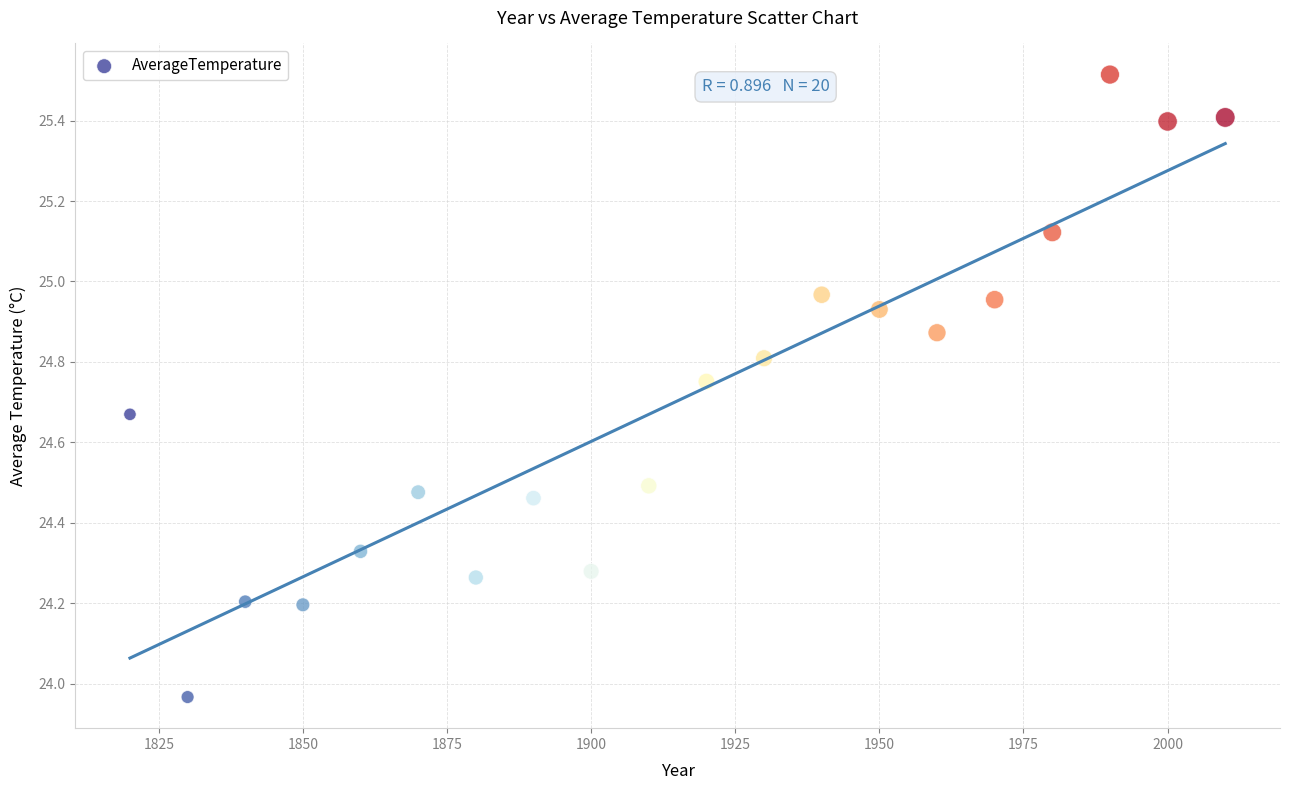

What is the range of X values (max minus min)?

190.0